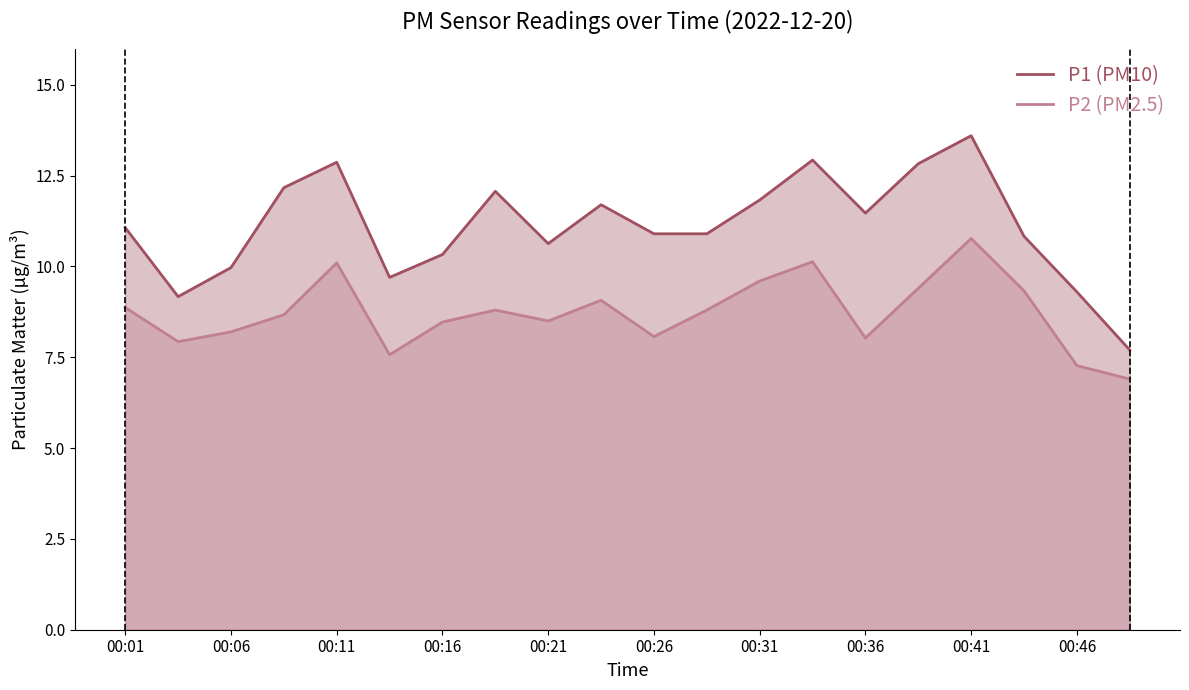

What is the label of the 12th point from the left?

11